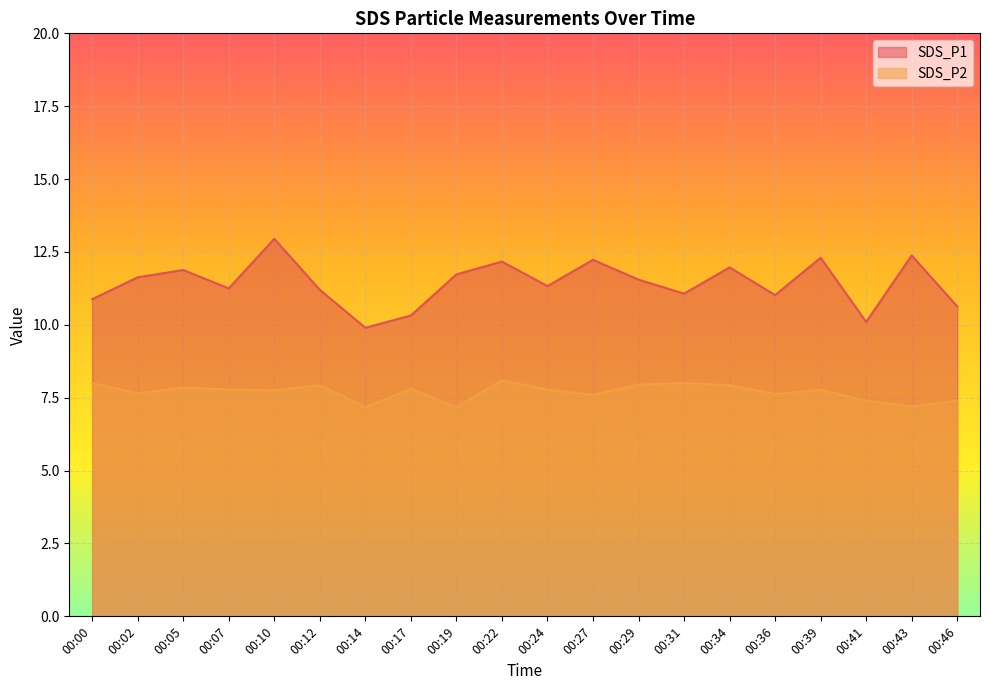

What is the maximum value shown in the chart?

12.9